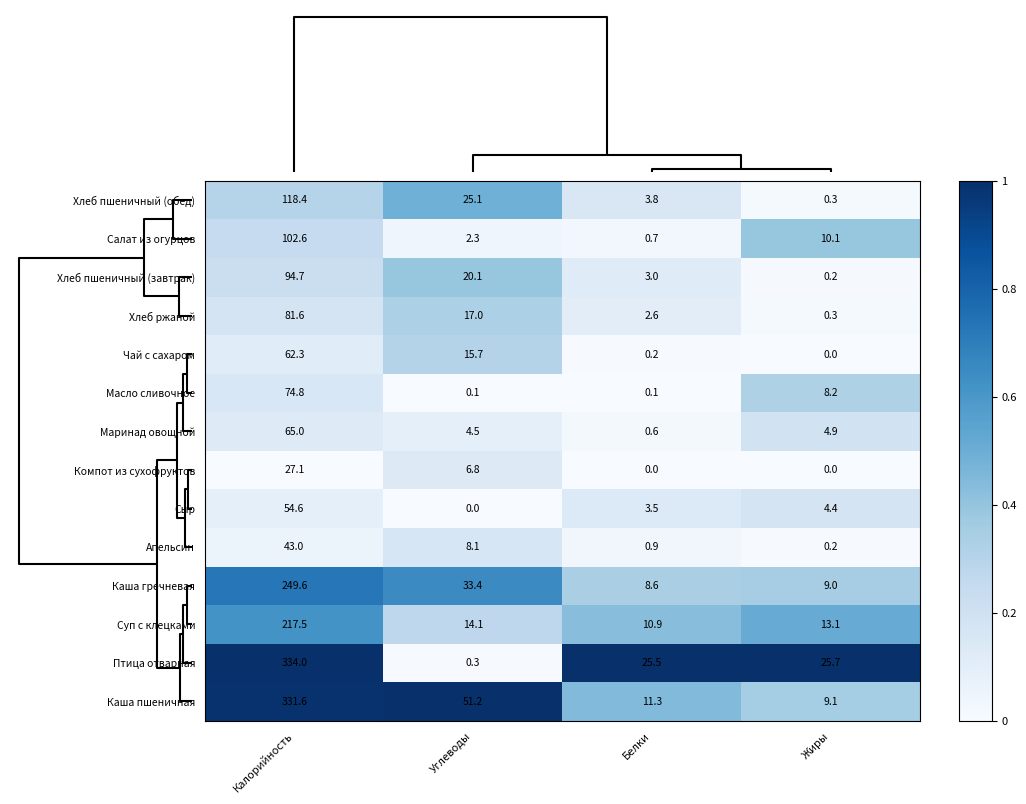

What is the sum of all Суп с клецками values?

255.6